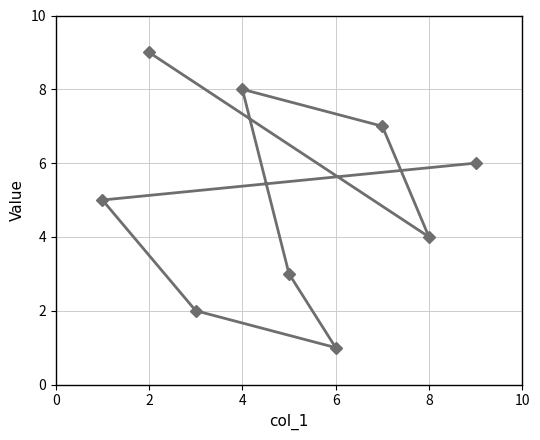

What is the difference between the values at 8 and 2?

5